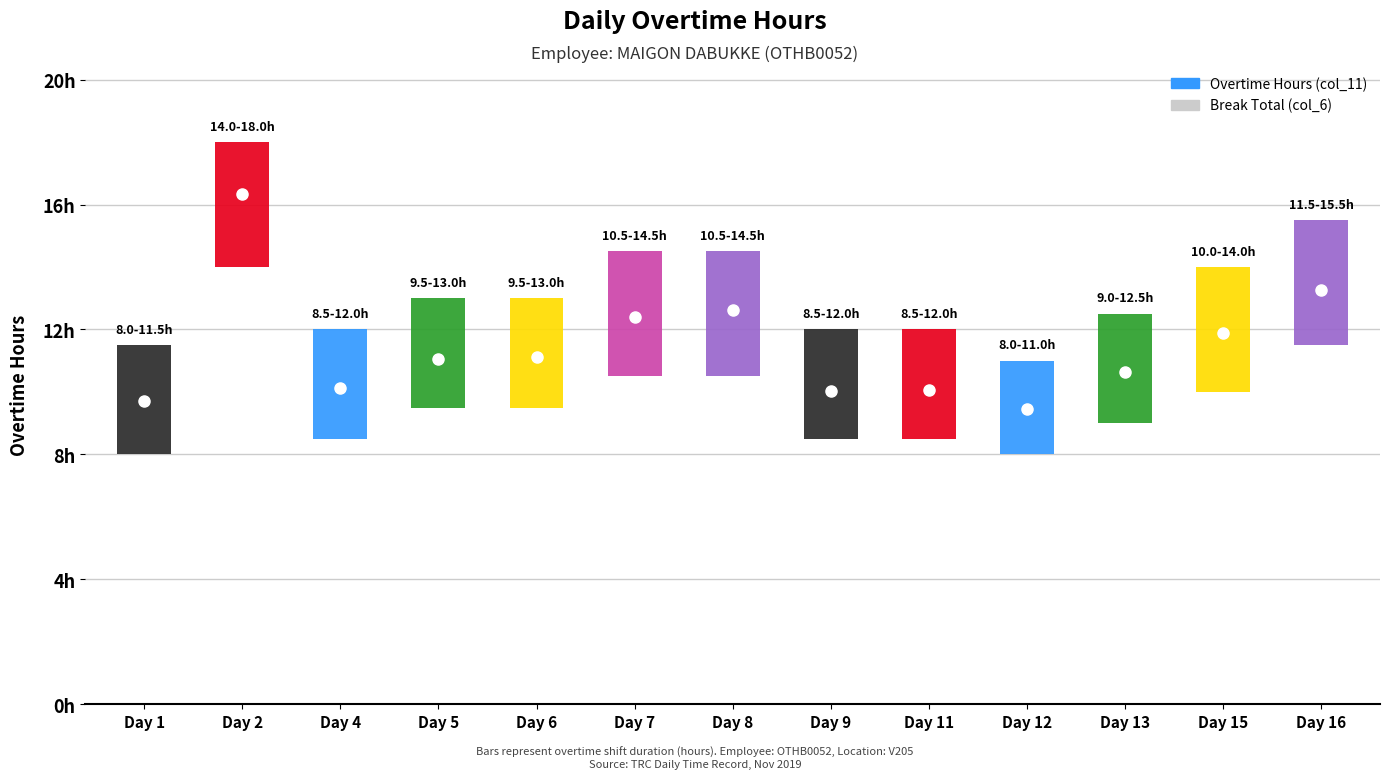

Which series has the largest range (max minus min)?

Overtime Hours